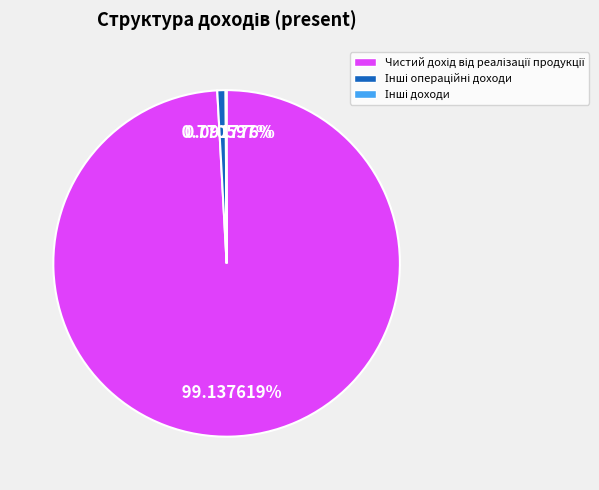

To the nearest percent, what is the difference between the largest and smallest slice percentages?

99%